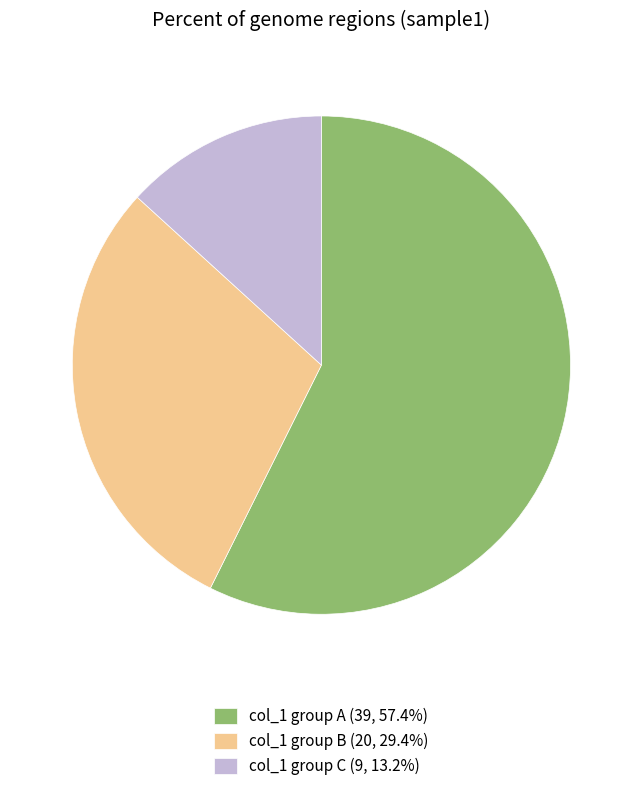

Do col_1 group A (39, 57.4%) and col_1 group C (9, 13.2%) together represent more than half of the pie?

Yes